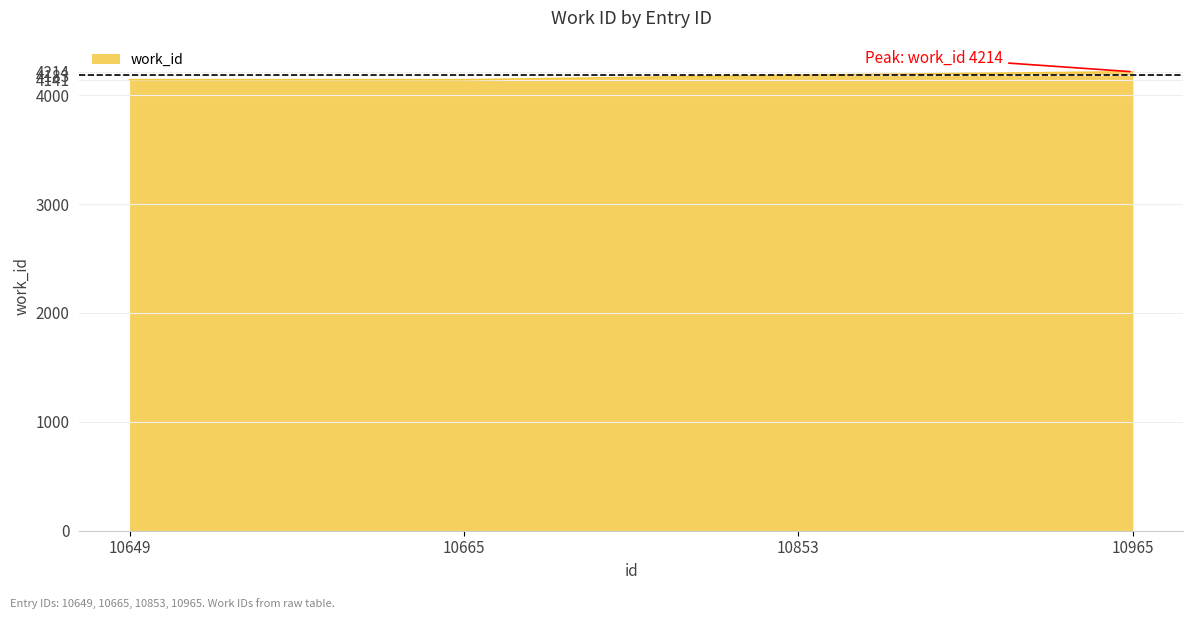

True or false: there are more than 2 points higher than both neighbors.

False